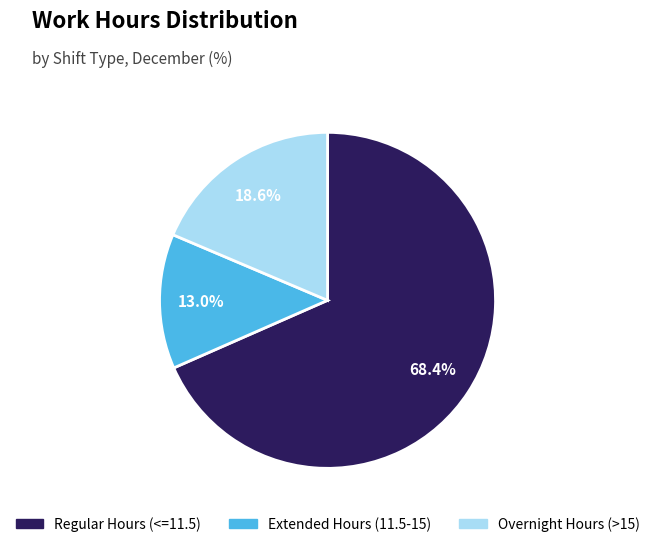

Is there a majority slice in this chart?

Yes